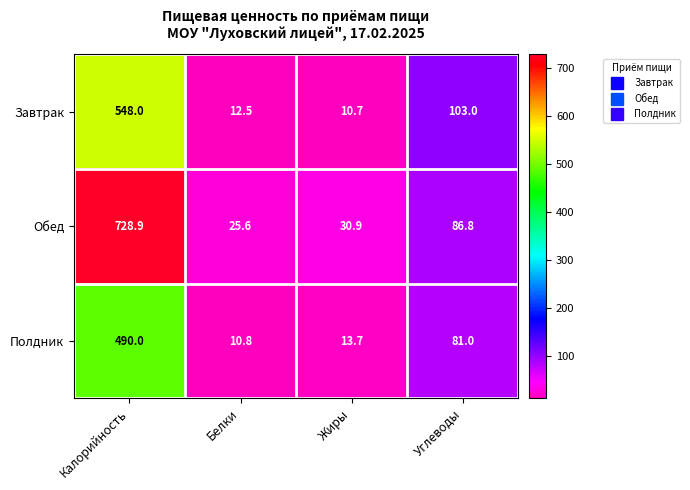

Rank the series by their average value, from highest to lowest.

Обед, Завтрак, Полдник